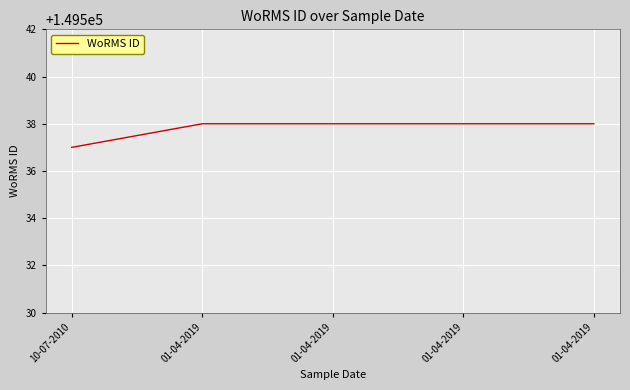

How many lines are shown in the chart?

1